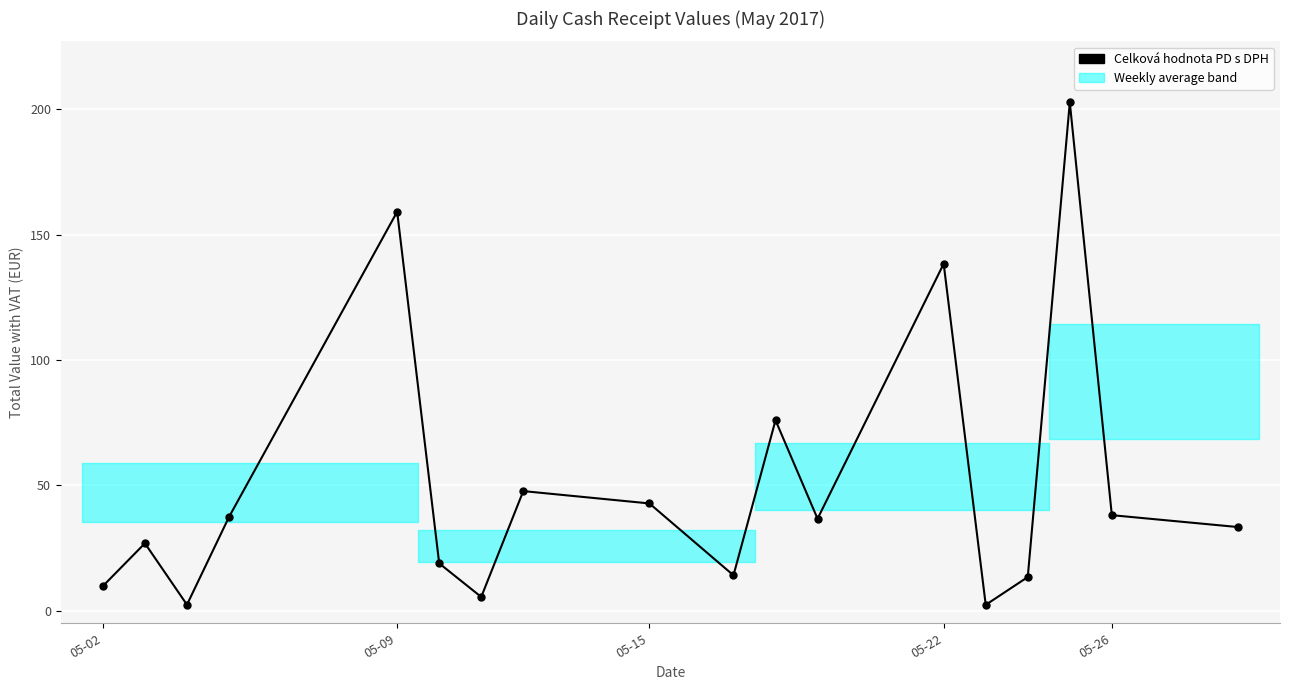

What is the difference between the second highest and minimum values?

156.8